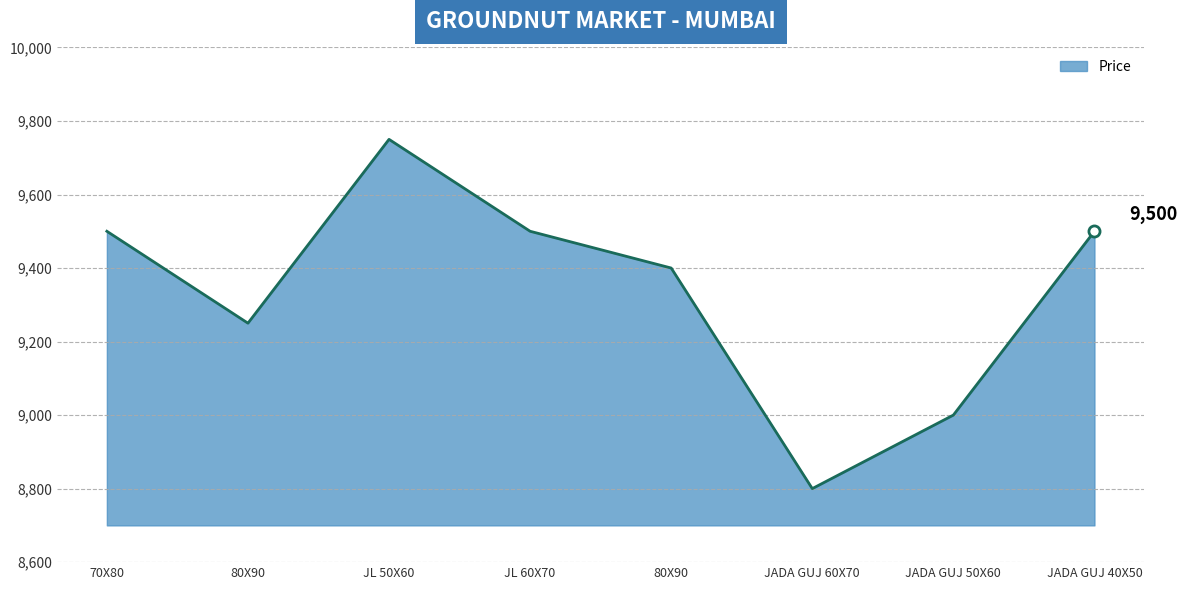

What is the value of the 4th point from the left?

9500